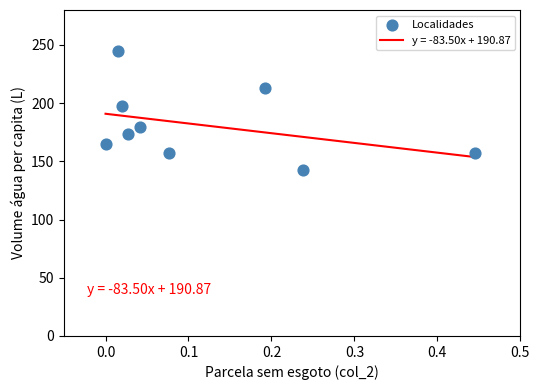

What Y value in the scatter plot is closest to 193?

197.4